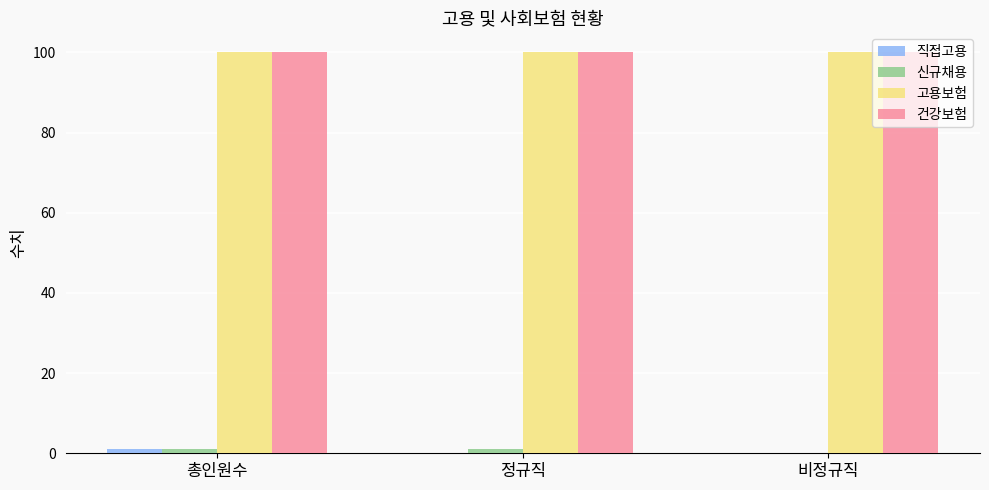

The 건강보험 series shows 100 at 비정규직. True or false?

True